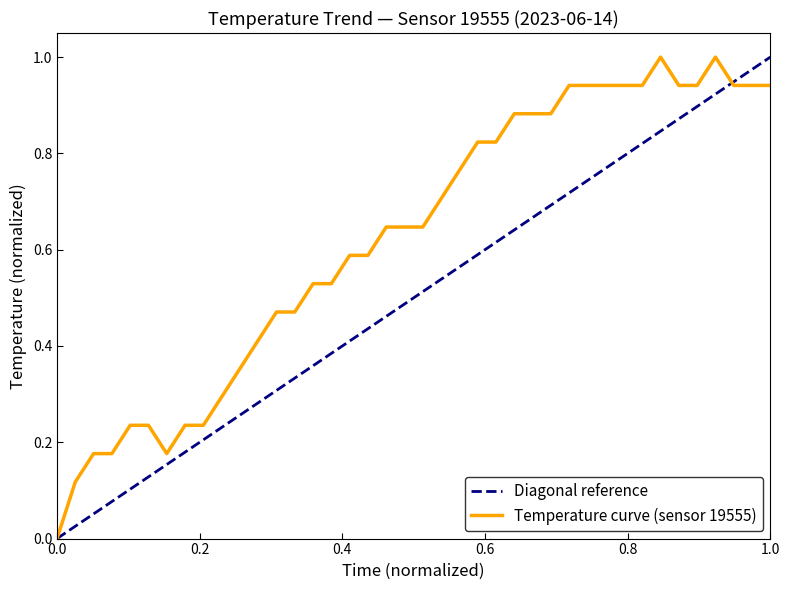

What is the difference between the second highest and second lowest values?

0.9